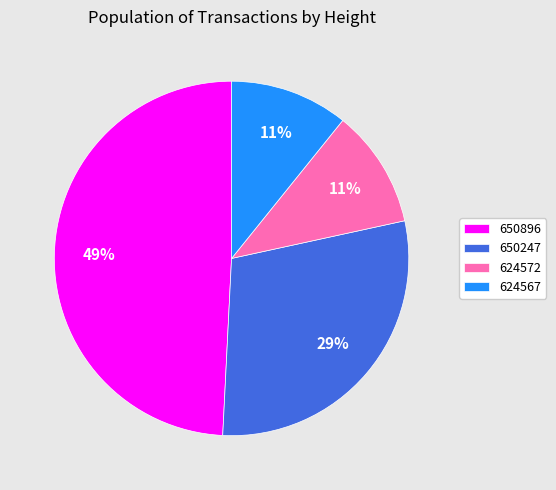

Count the number of slices in the pie.

4